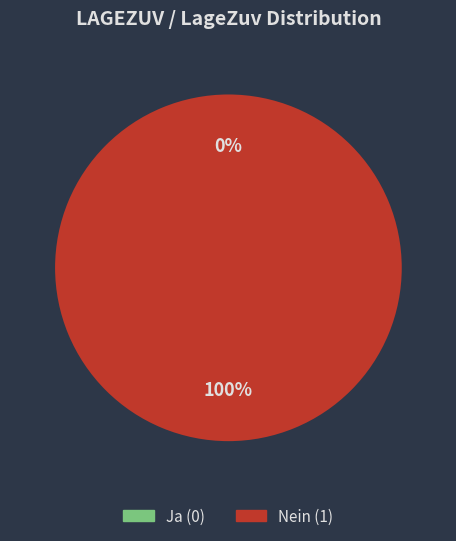

To the nearest percent, what is the difference between the largest and smallest slice percentages?

100%